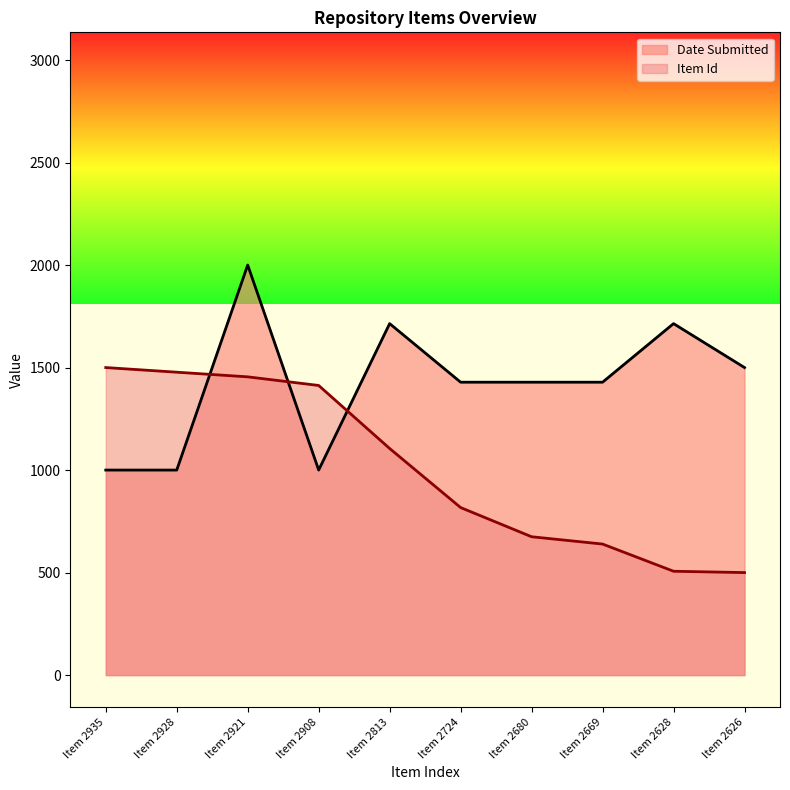

Between which two adjacent categories do Item Id and Date Submitted first intersect?

Item 2928 and Item 2921